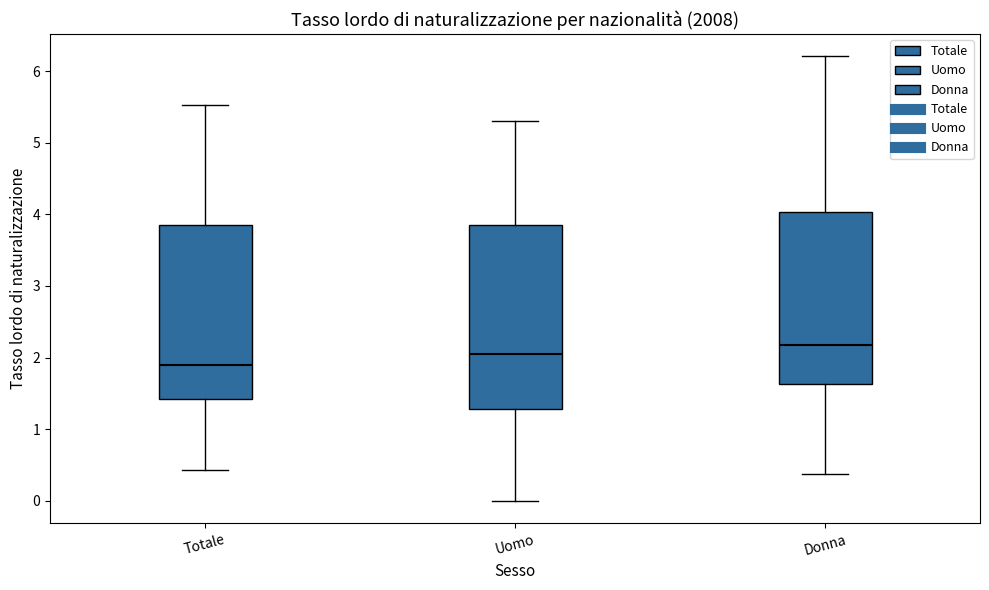

Which box has the lowest median line?

Totale